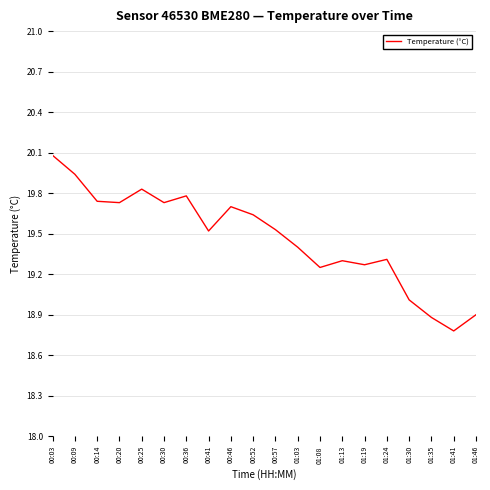

What is the maximum value shown in the chart?

20.1